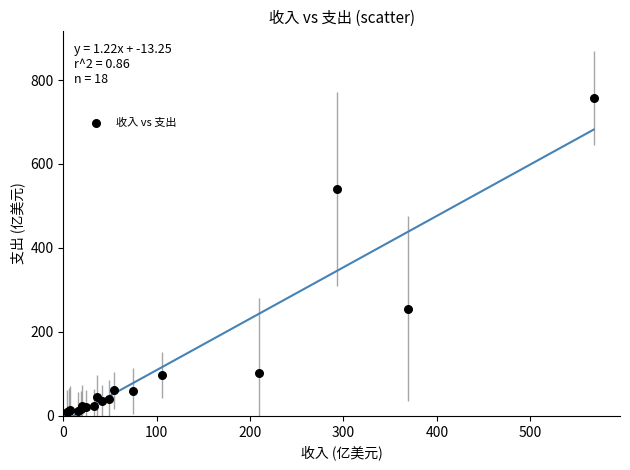

What Y value in the scatter plot is closest to 382?

254.9